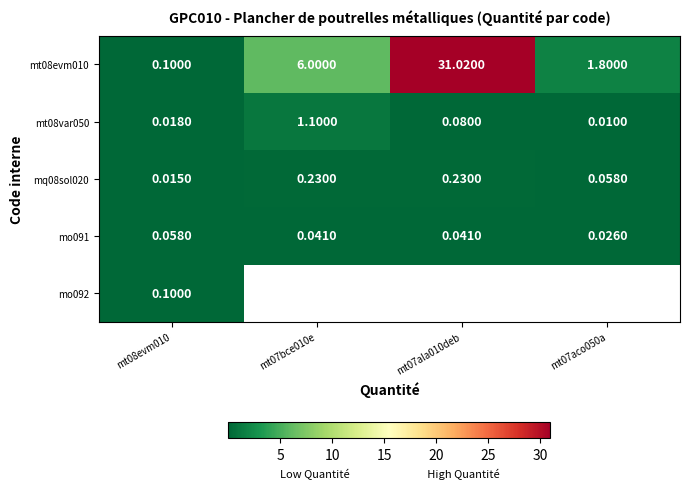

Is the value of mo091 at mt07ala010deb greater than the value of mo092 at mt08evm010?

No